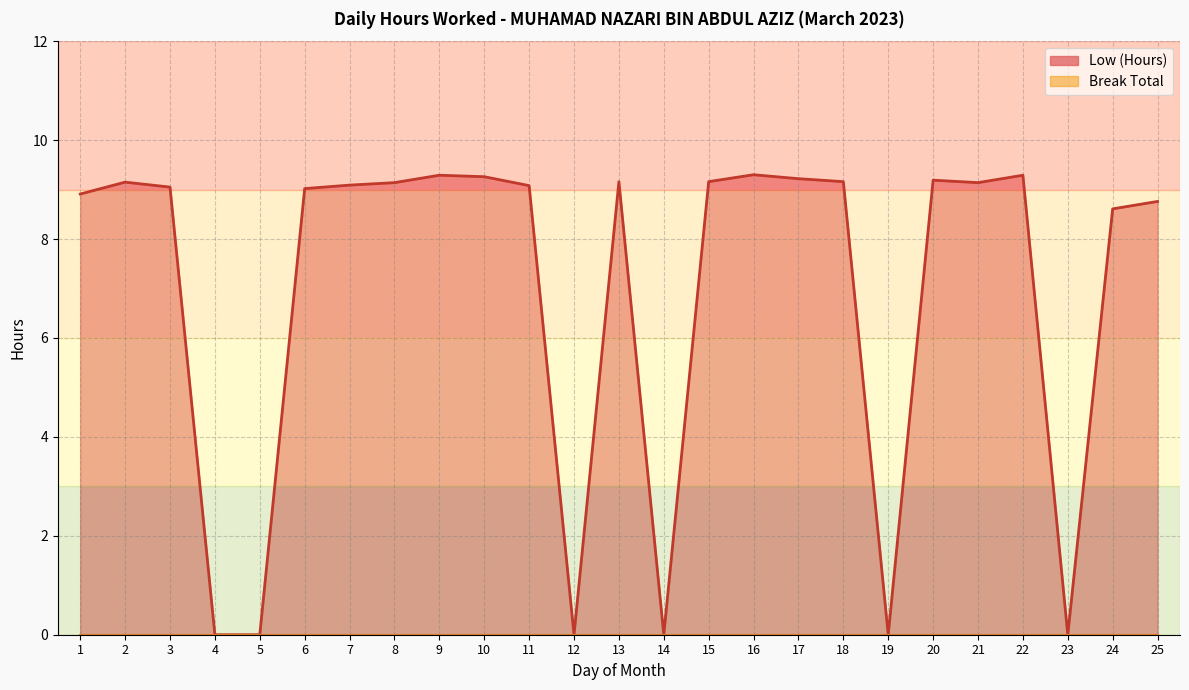

Rank the series by their average value, from lowest to highest.

Break Total, Low (Hours)